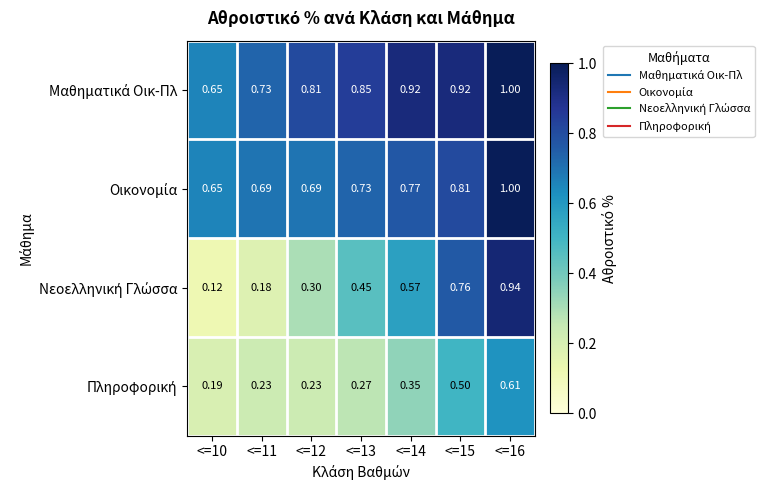

Which series has the largest total across all categories?

Μαθηματικά Οικ-Πλ